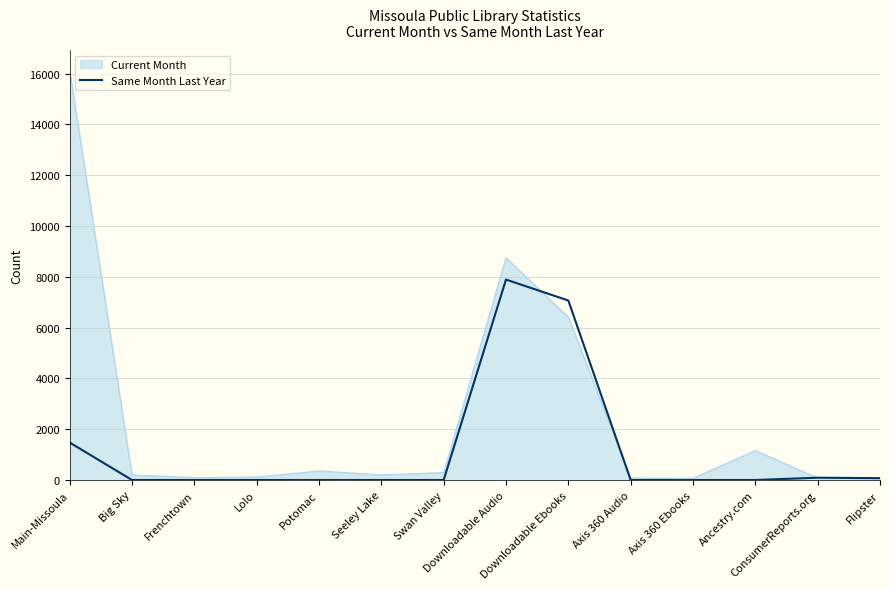

What is the greatest value displayed?

16123